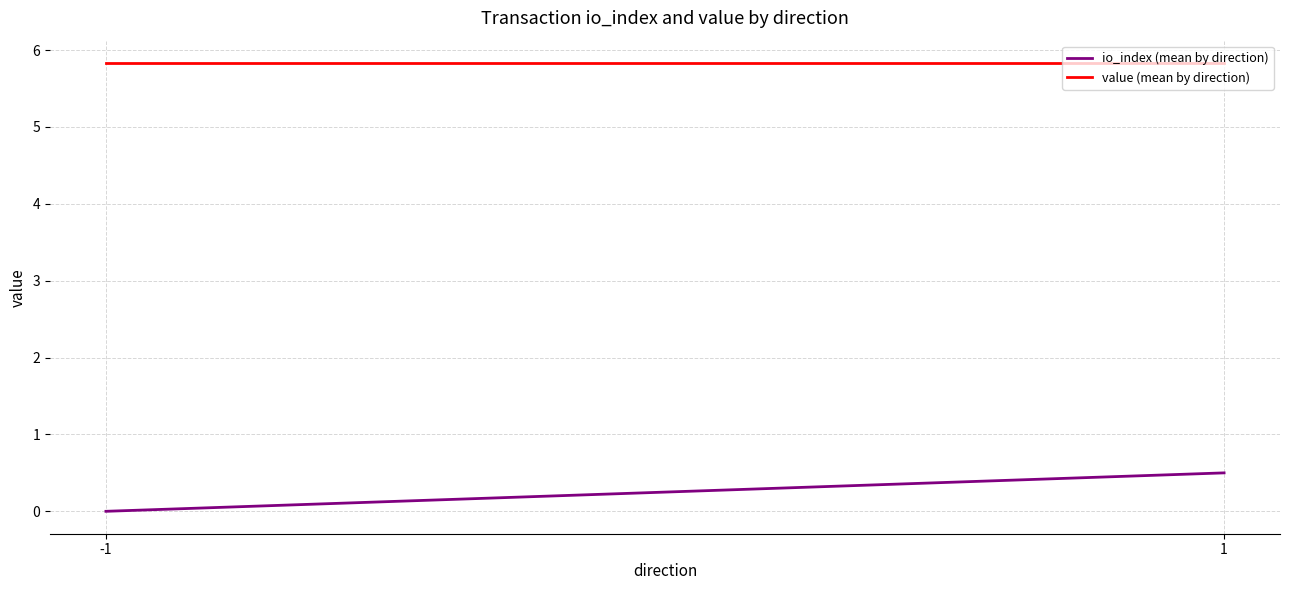

List the series in order of their peak value, lowest first.

io_index (mean by direction), value (mean by direction)